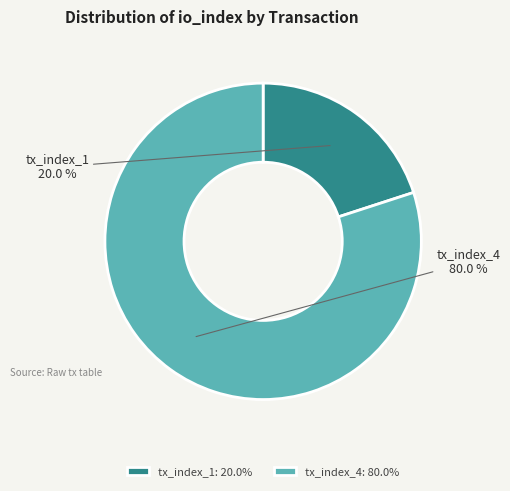

How many segments does this pie chart have?

2